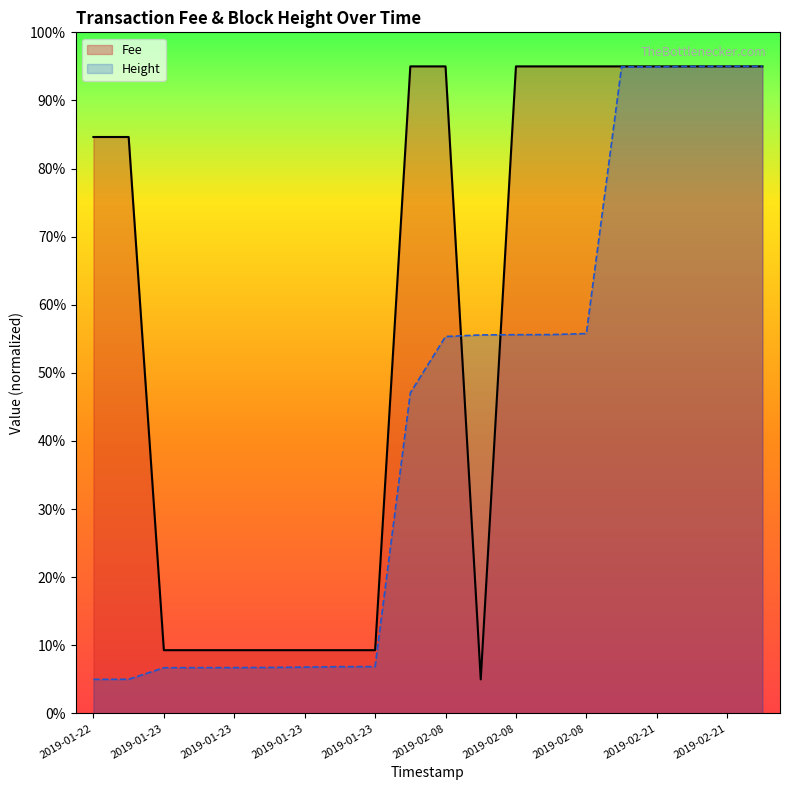

How many lines are shown in the chart?

2